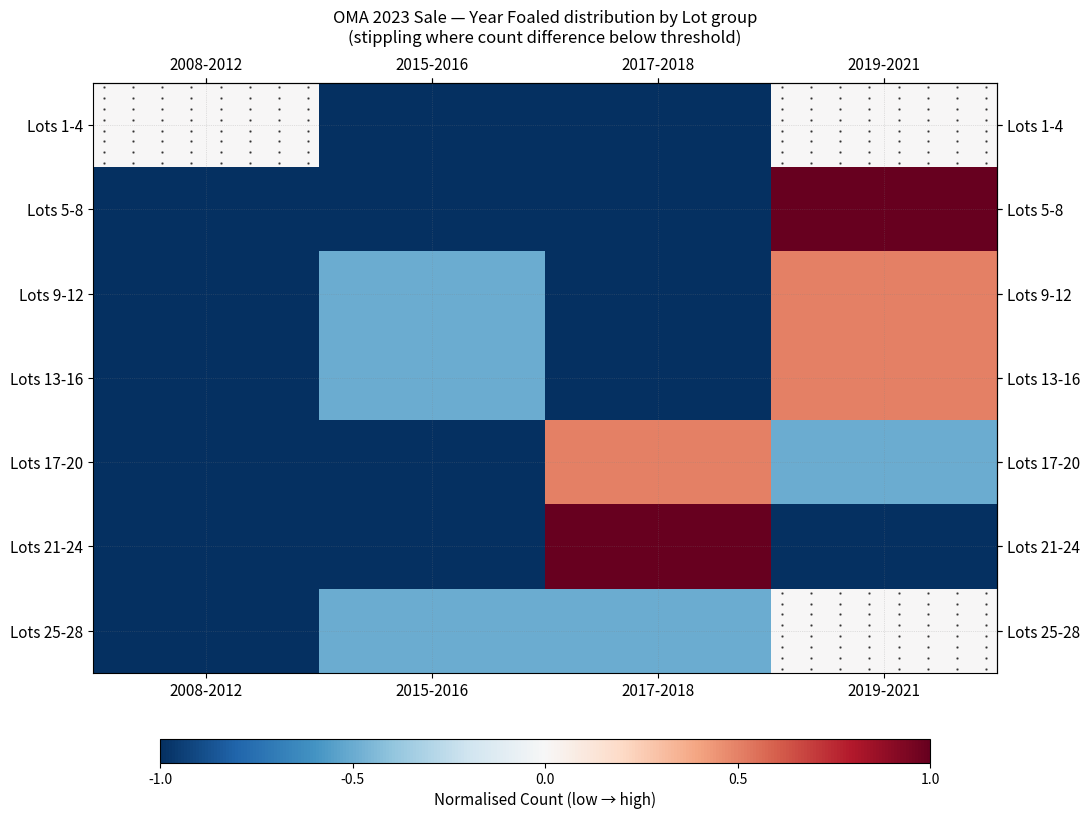

Count the number of data series in this chart.

7